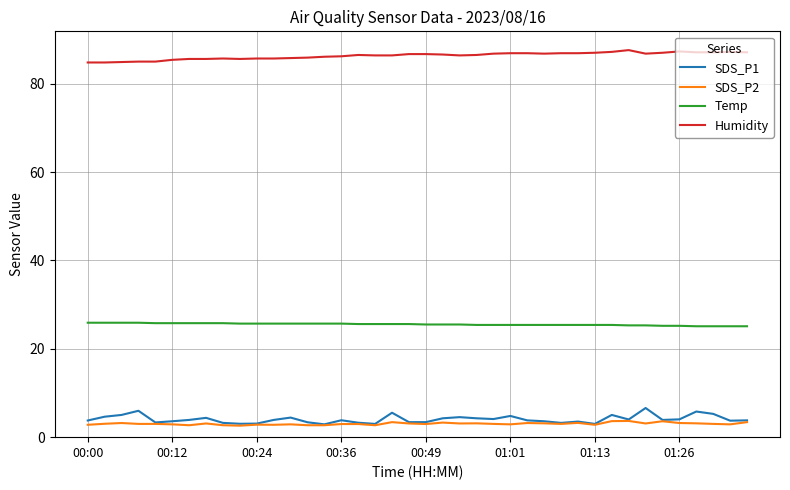

True or false: SDS_P1 and Temp intersect in this chart.

False